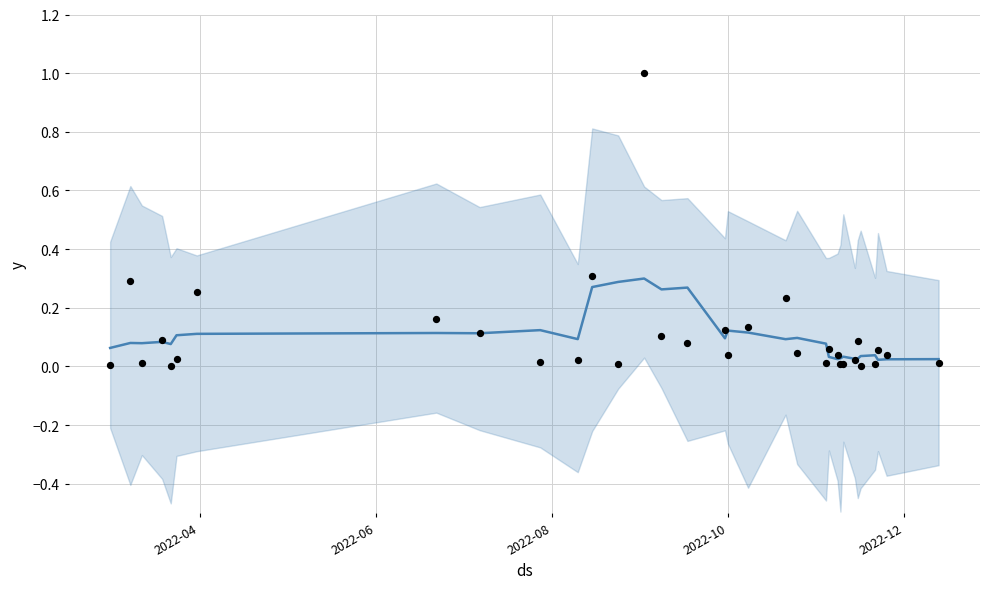

Which series has the largest total across all categories?

actual